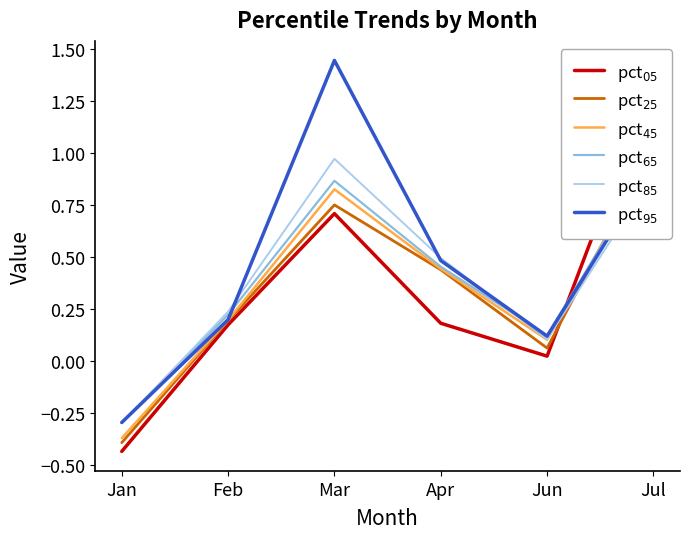

What is the label of the 5th point from the right?

Feb